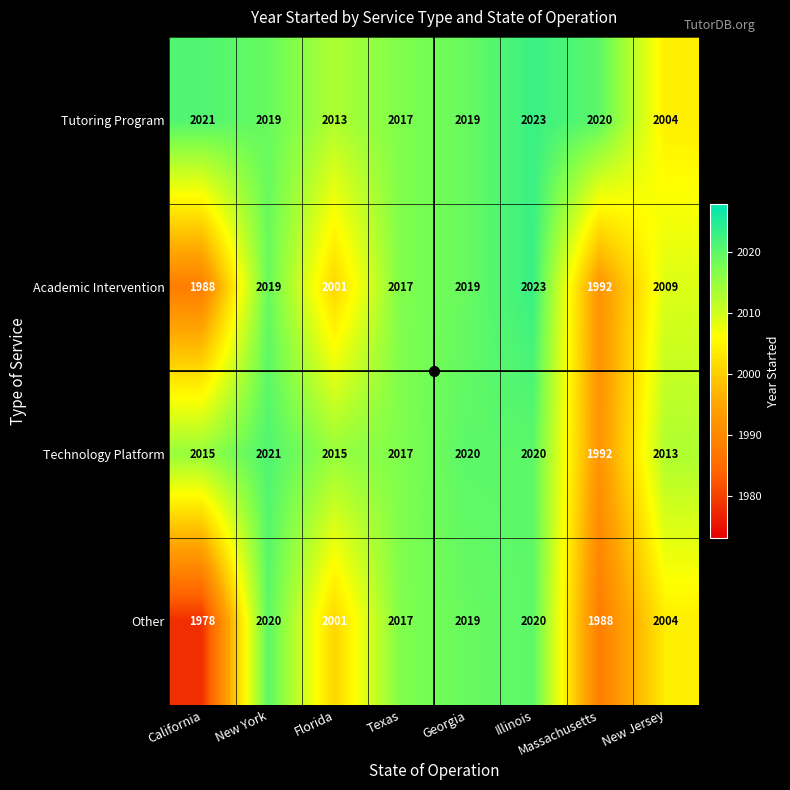

At which category does the chart reach its peak across all series?

Illinois